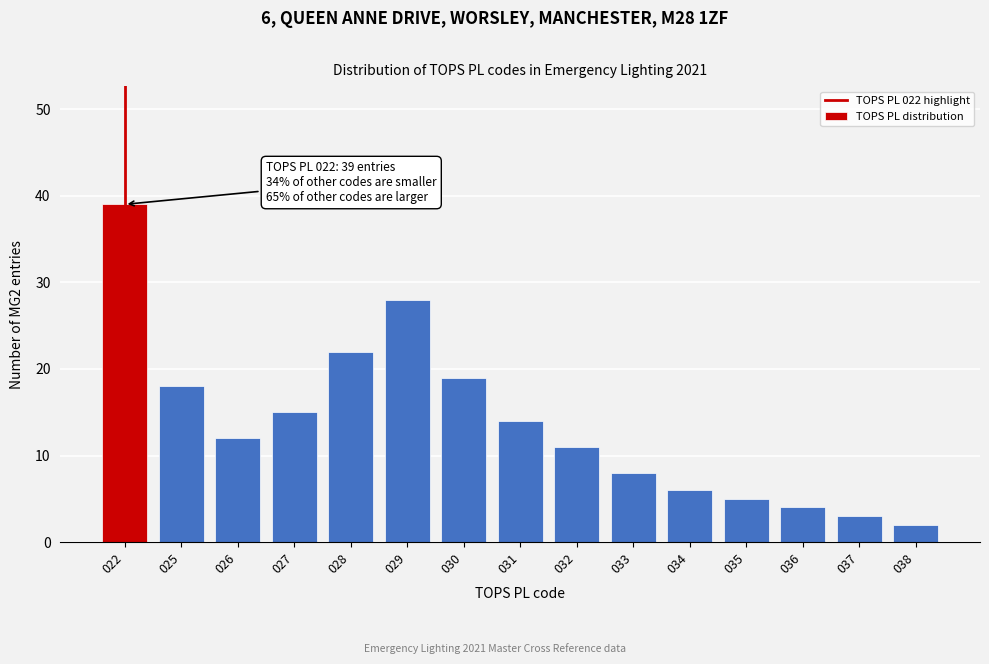

Reading left to right, transcribe all the data shown in this chart.

39	18	12	15	22	28	19	14	11	8	6	5	4	3	2